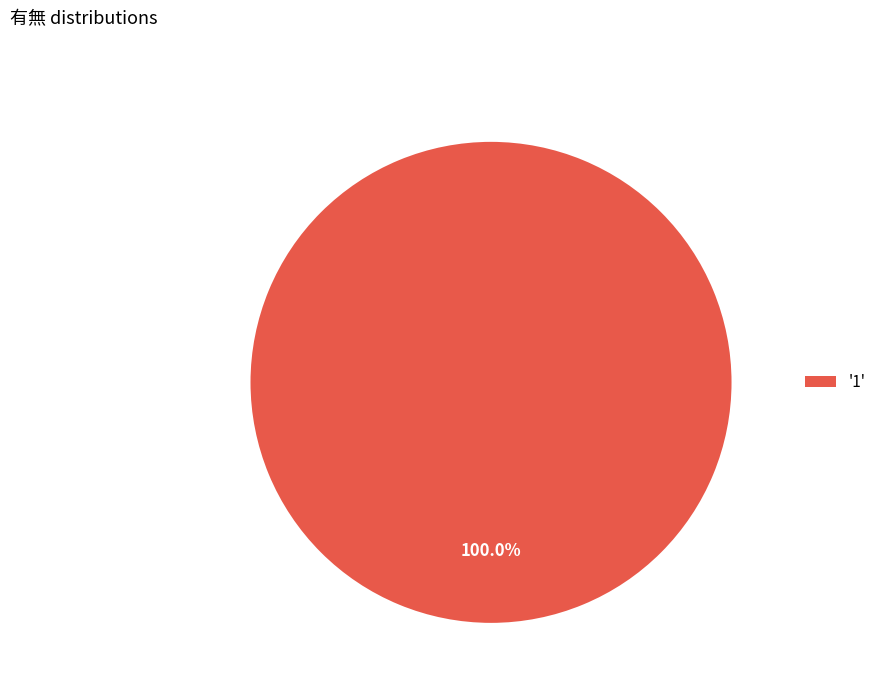

Rank the categories by value from lowest to highest.

'1'